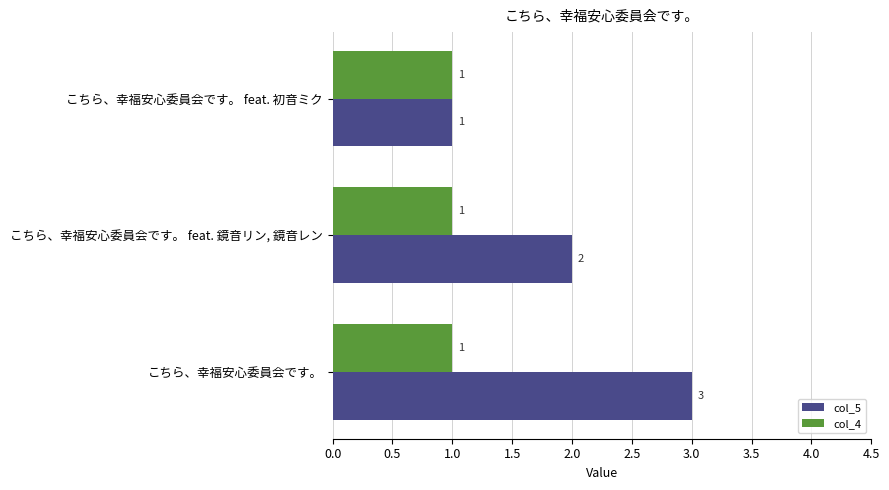

At which category is the sum across all series the highest?

こちら、幸福安心委員会です。